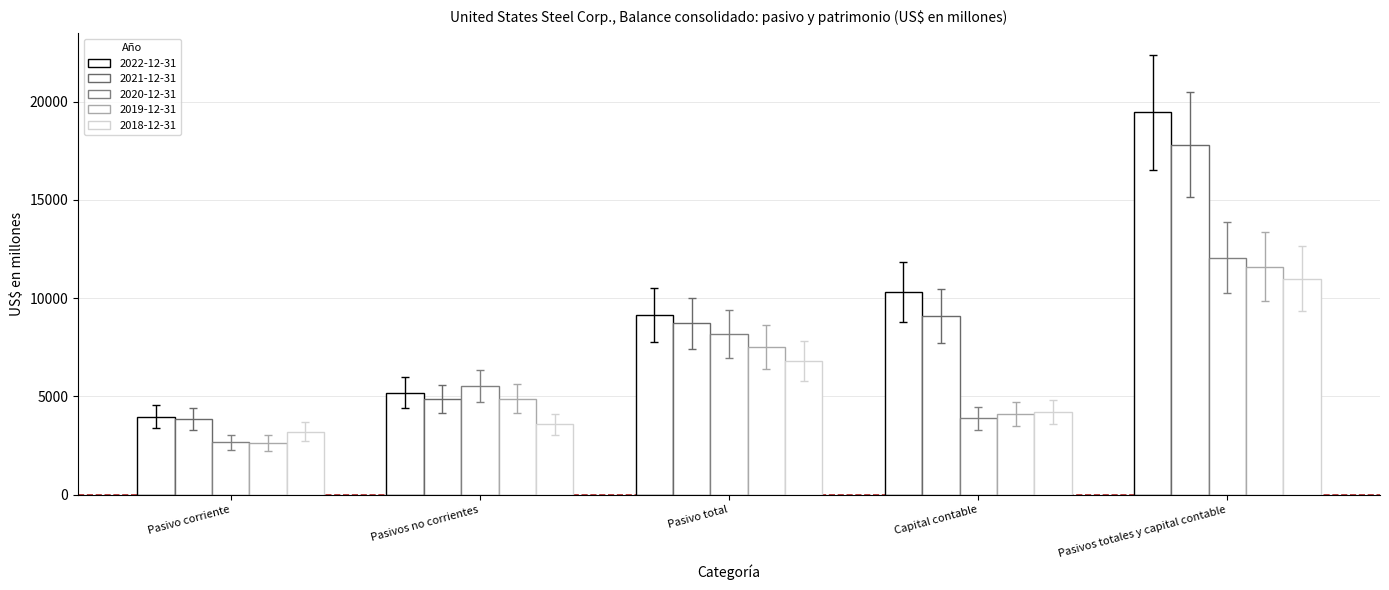

How many data points does each series have?

5